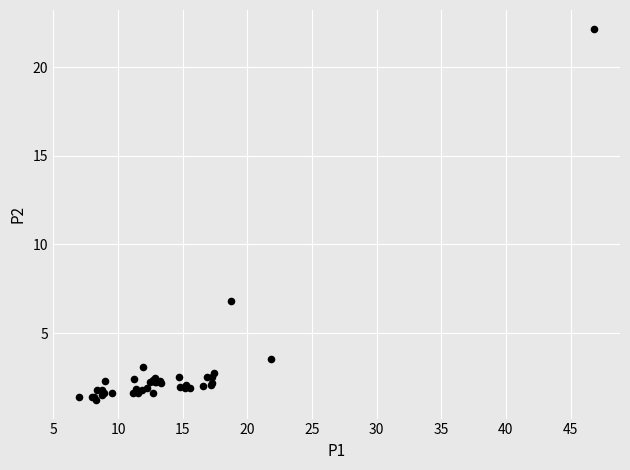

What Y value in the scatter plot is closest to 11?

6.8